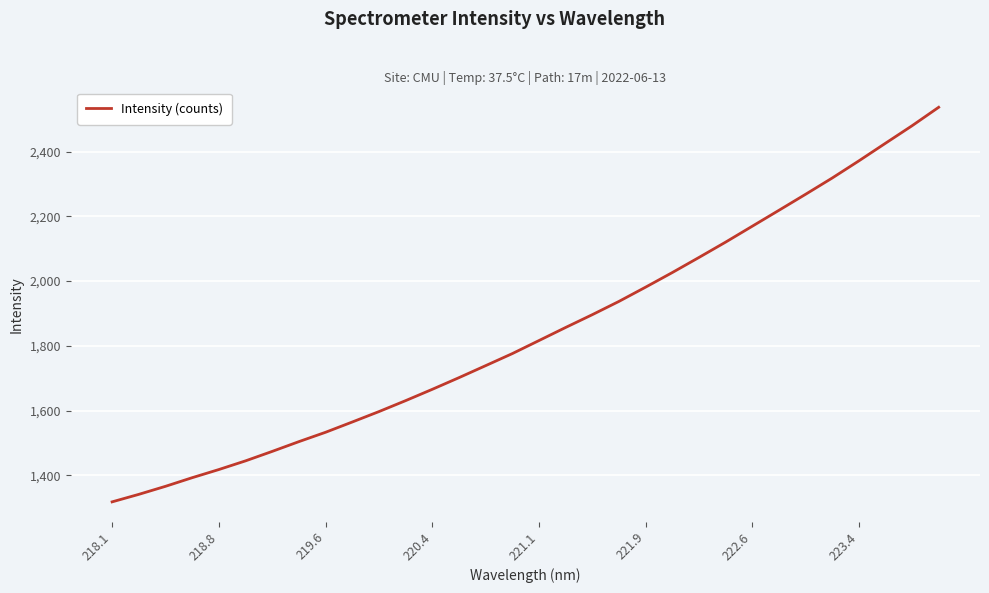

What is the maximum value shown in the chart?

2536.8